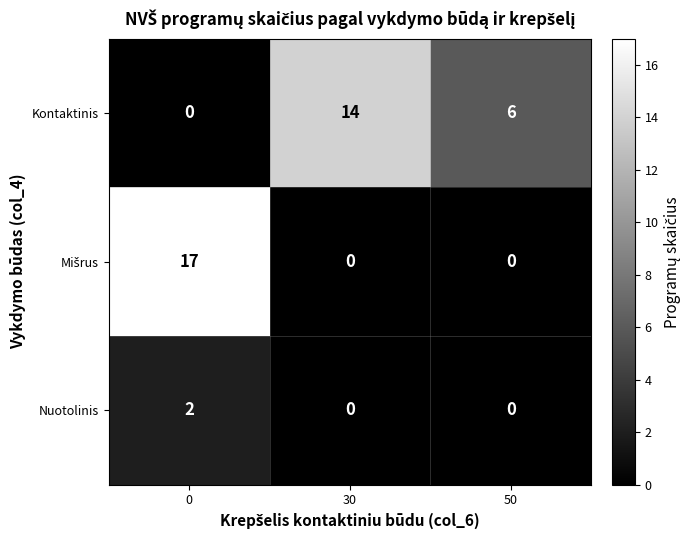

List the labels in order of Kontaktinis value, smallest first.

0, 50, 30